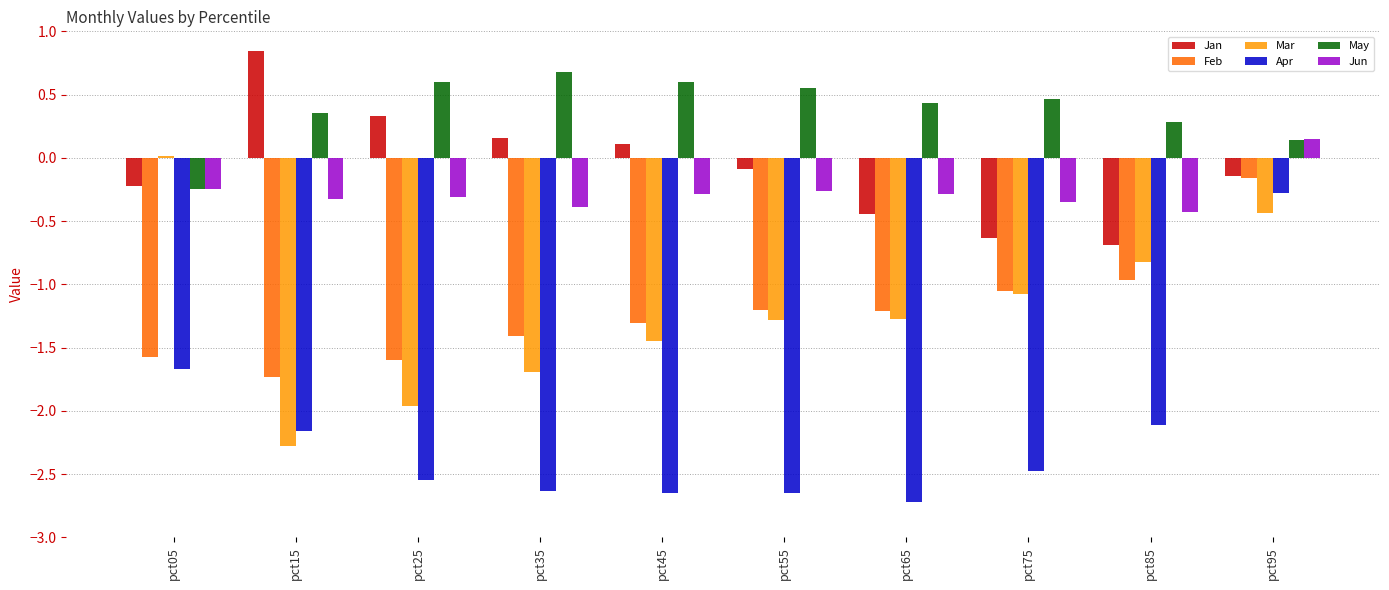

Which series changed the most between pct15 and pct85?

Jan